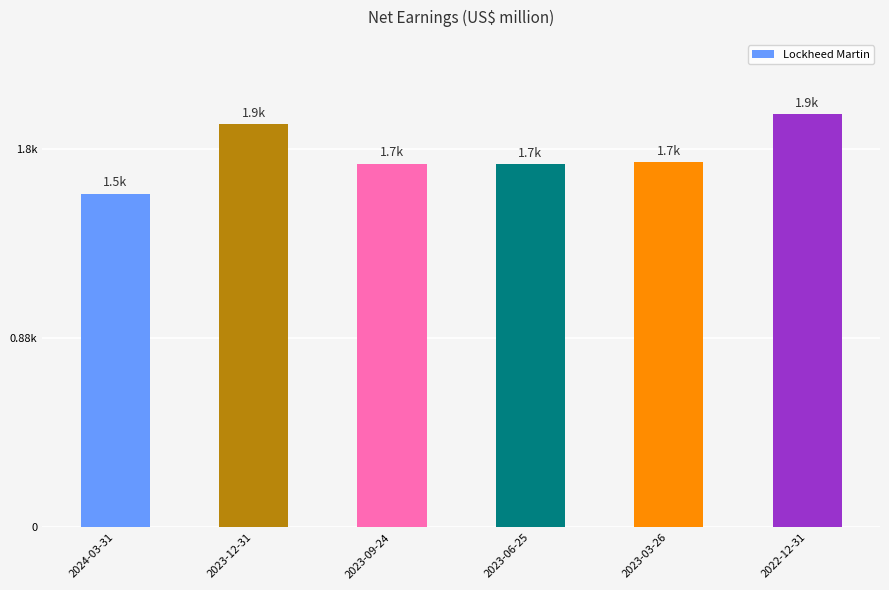

What is the change in value from 2024-03-31 to 2022-12-31?

+367